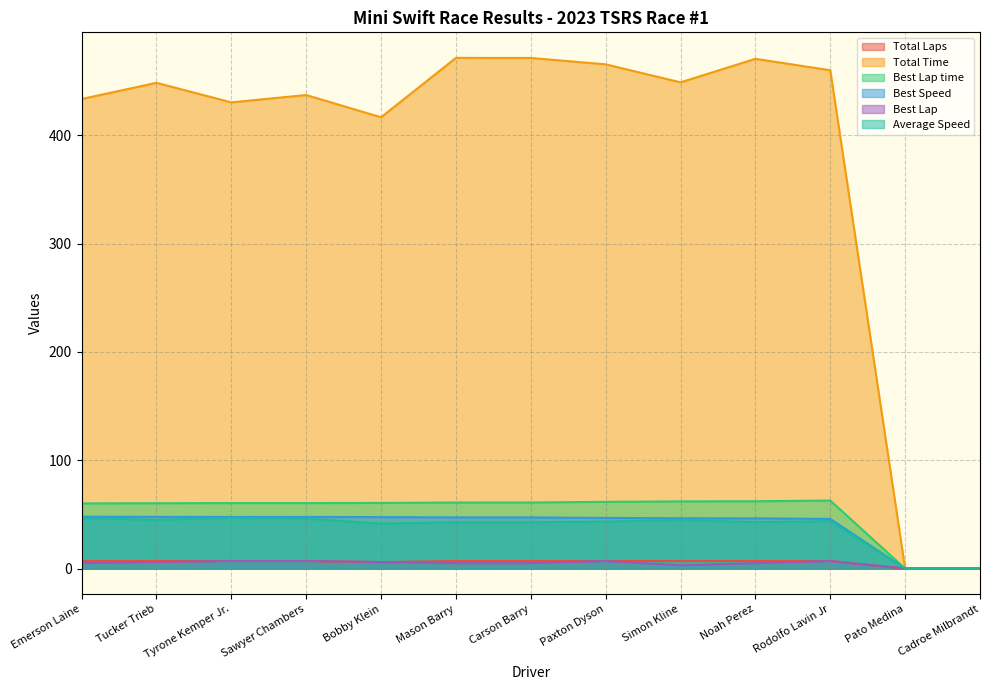

What is the label of the 5th point from the right?

Simon Kline